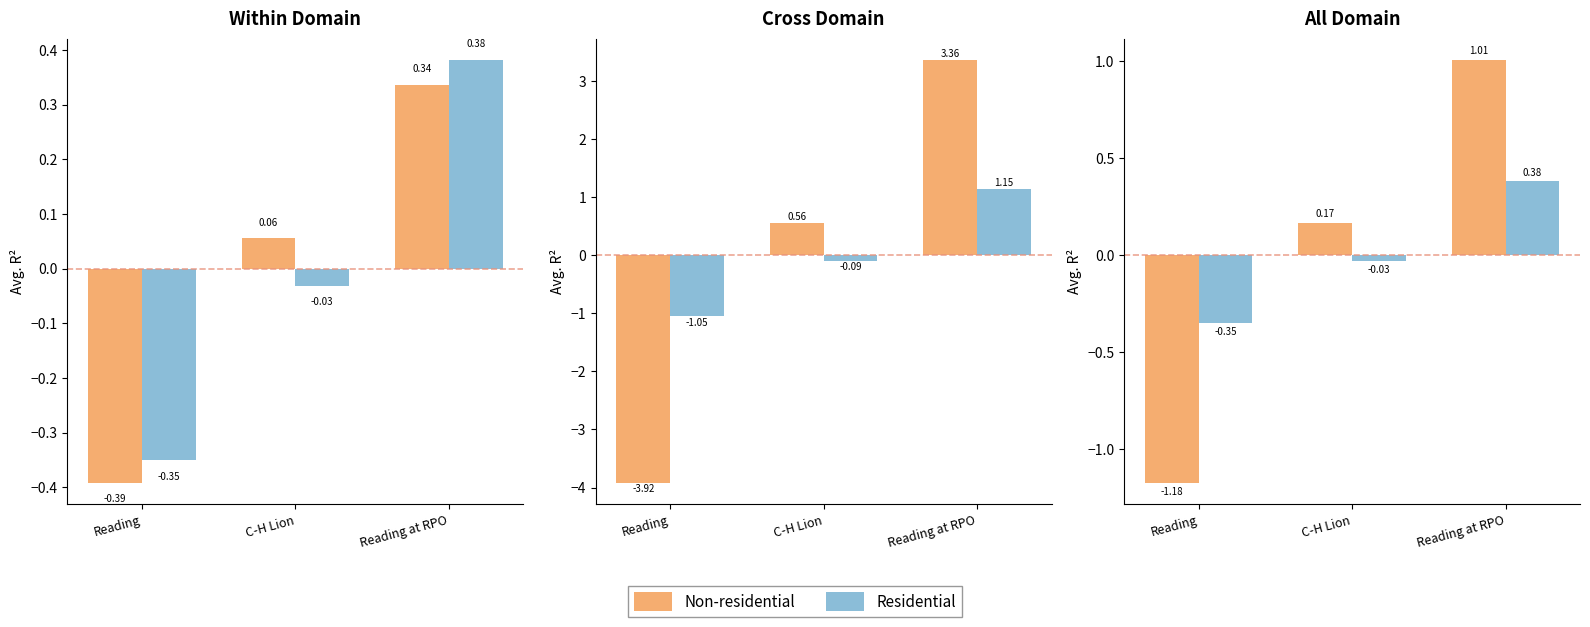

Rank the series by their average value, from highest to lowest.

Non-residential, Residential